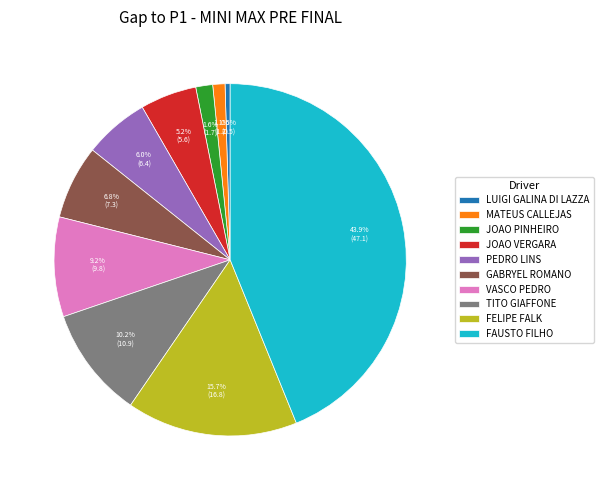

True or false: FAUSTO FILHO accounts for 57% of the total.

False